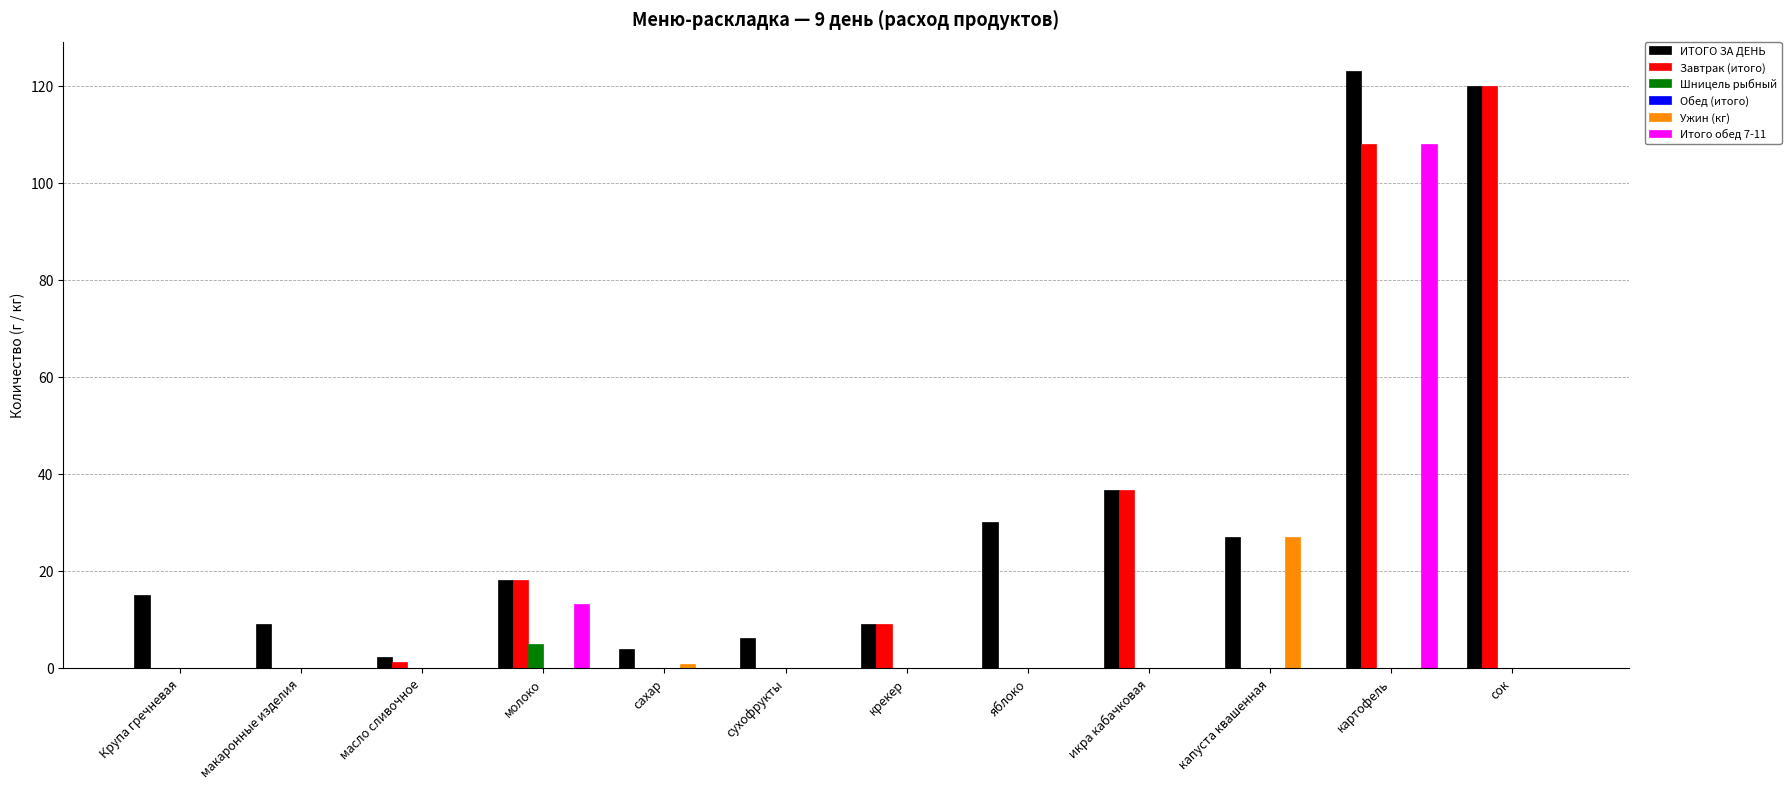

Read the ИТОГО ЗА ДЕНЬ value at капуста квашенная.

27.0